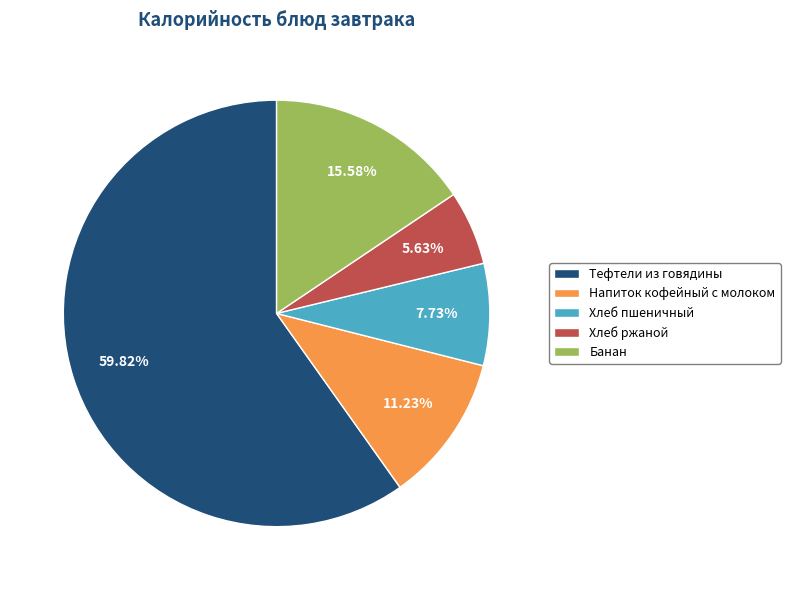

Which category has the biggest portion of the pie?

Тефтели из говядины